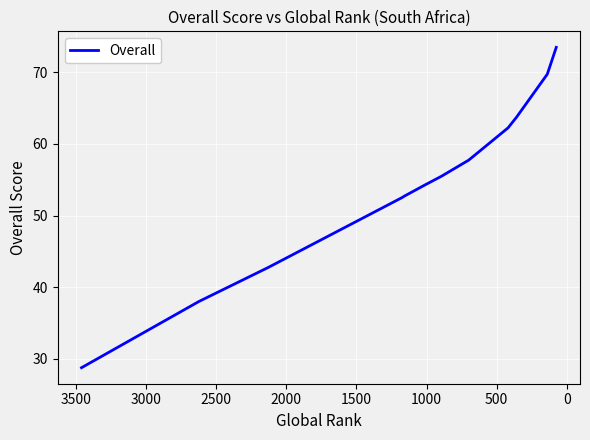

Count the number of data series in this chart.

1